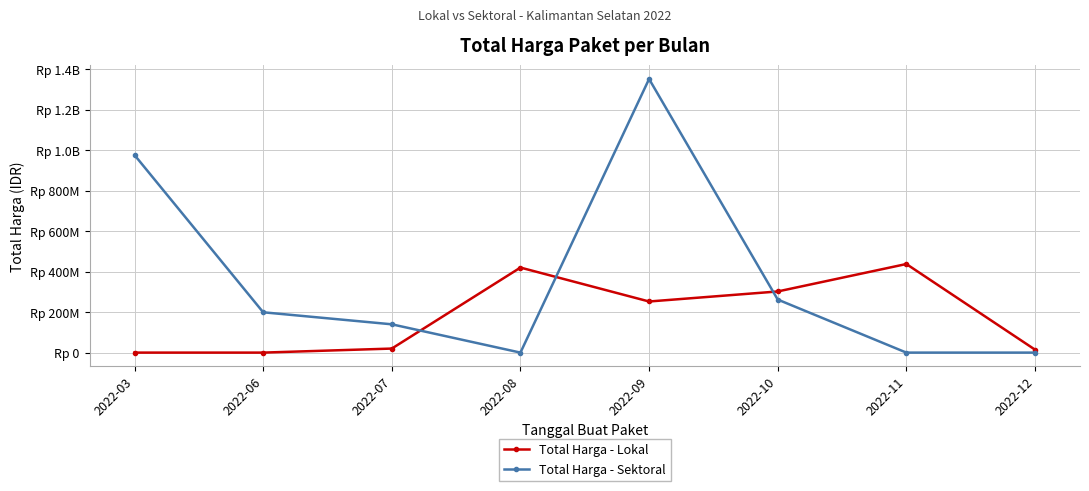

Is this an area chart (filled region under the line)?

No